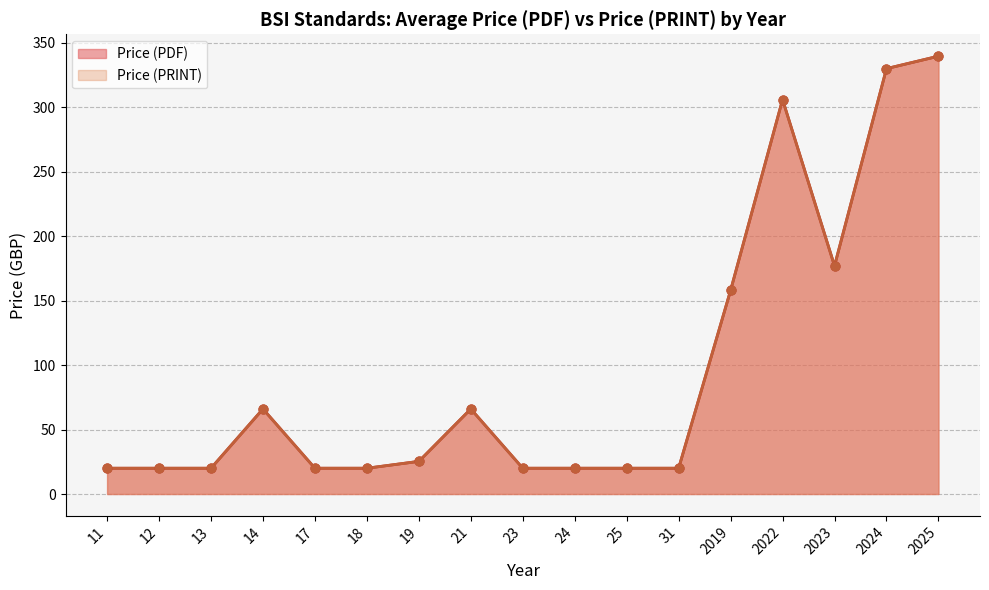

Which series contains the lowest Y value?

Price (PDF)